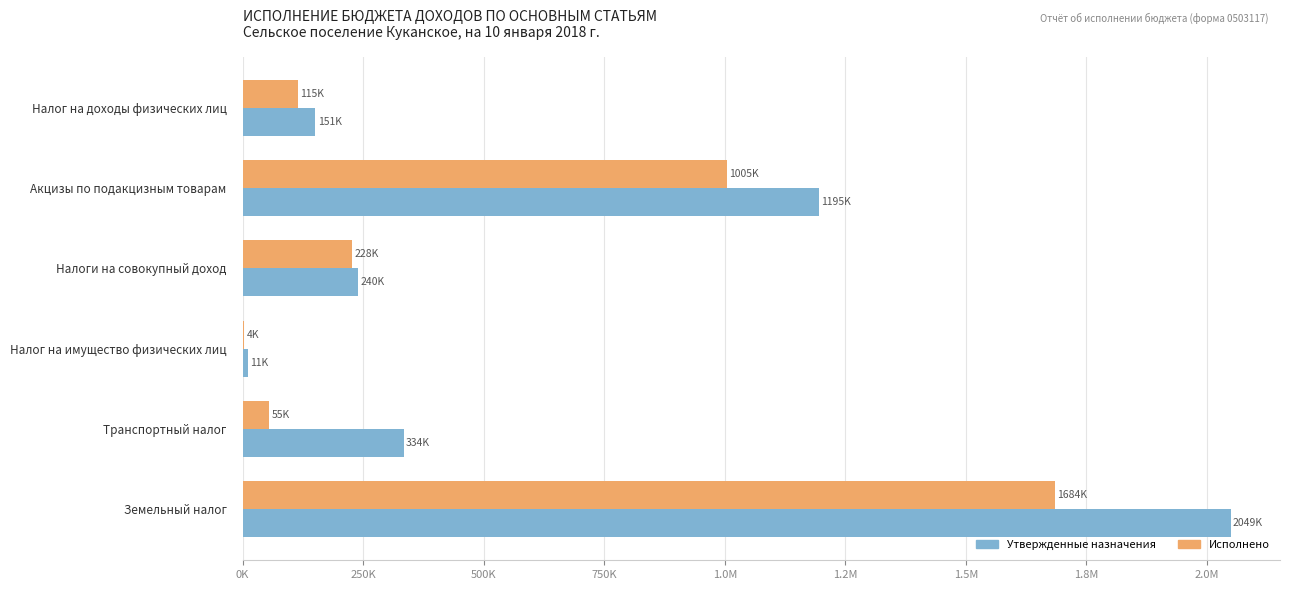

What are all the series names shown in the legend?

Утвержденные назначения, Исполнено